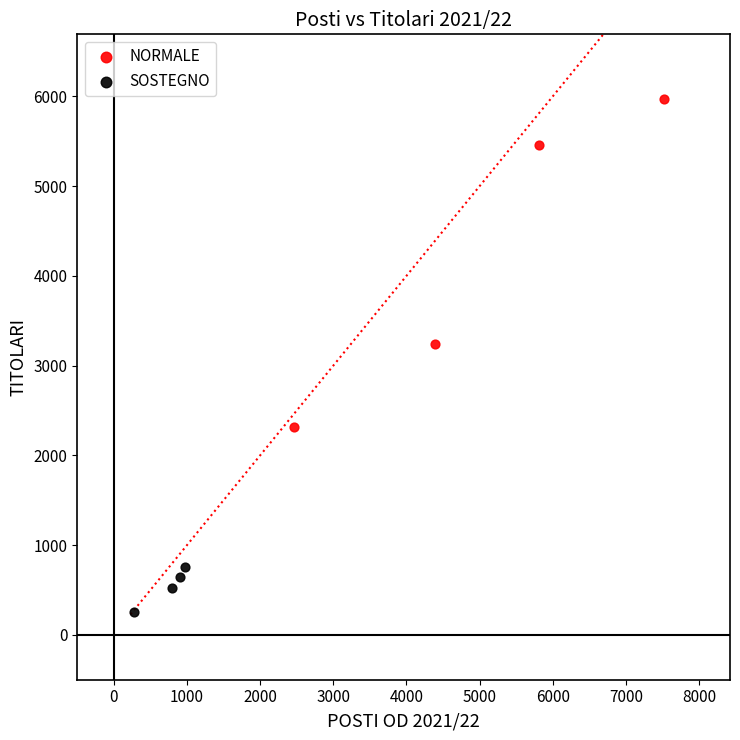

Which series reaches the minimum Y coordinate?

SOSTEGNO